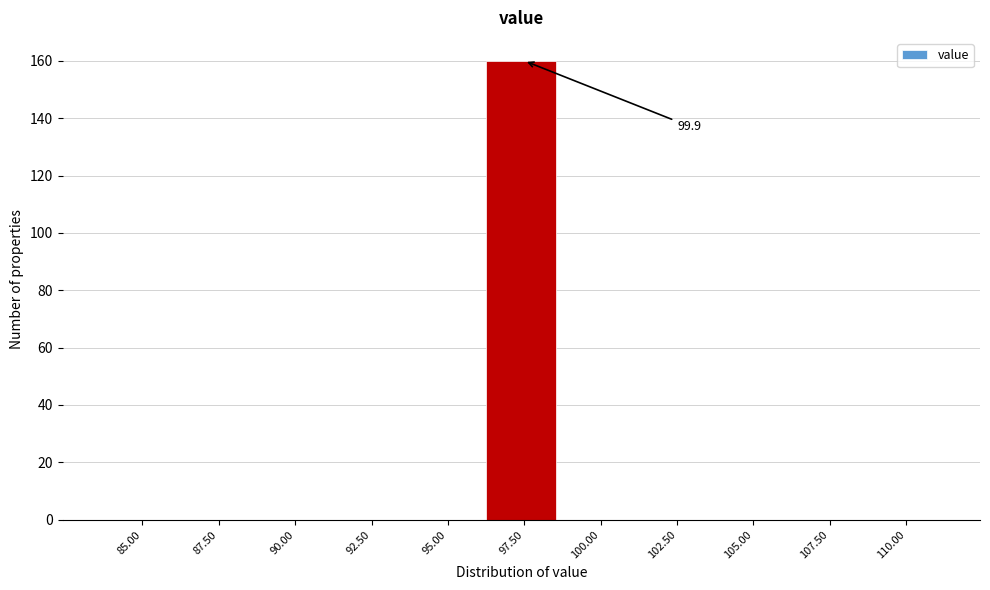

Reading left to right, extract all data points from this chart.

85.00=0	87.50=0	90.00=0	92.50=0	95.00=0	97.50=160	100.00=0	102.50=0	105.00=0	107.50=0	110.00=0